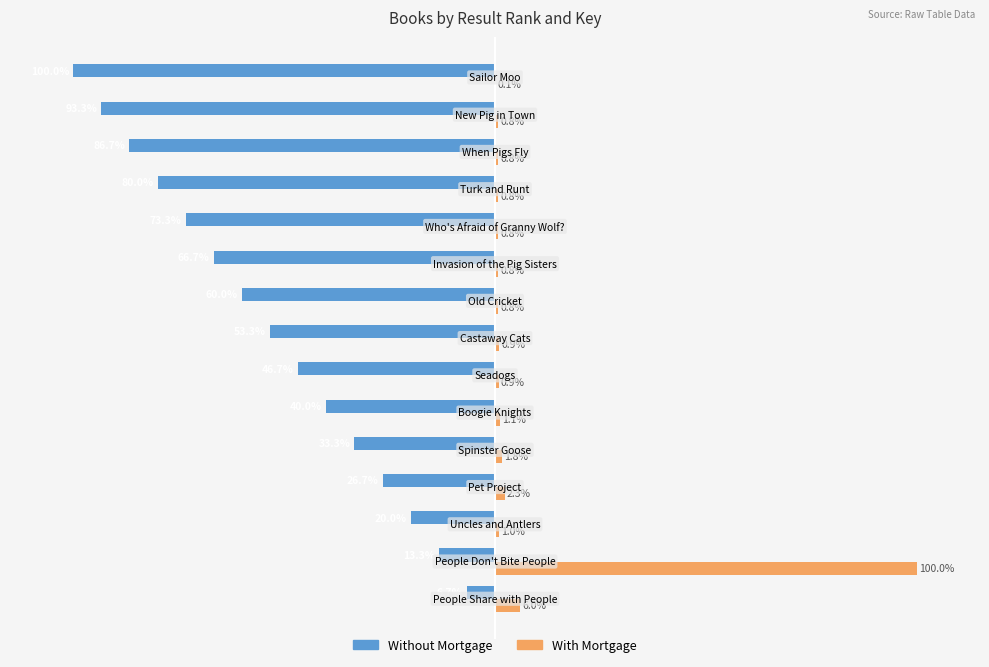

Which series has the largest total across all categories?

With Mortgage